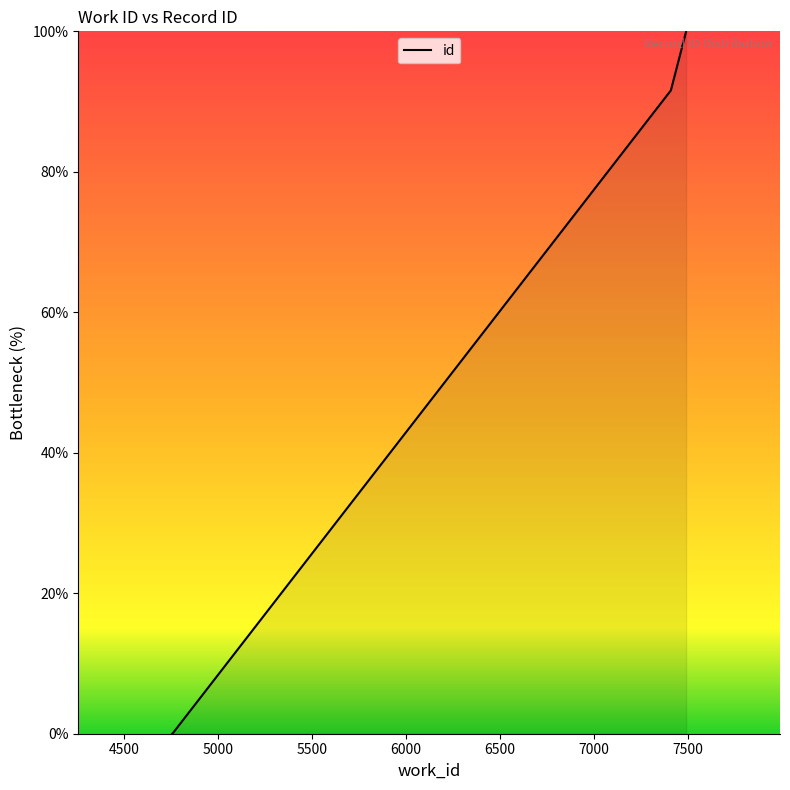

The value at 5000 is 0.0. True or false?

False